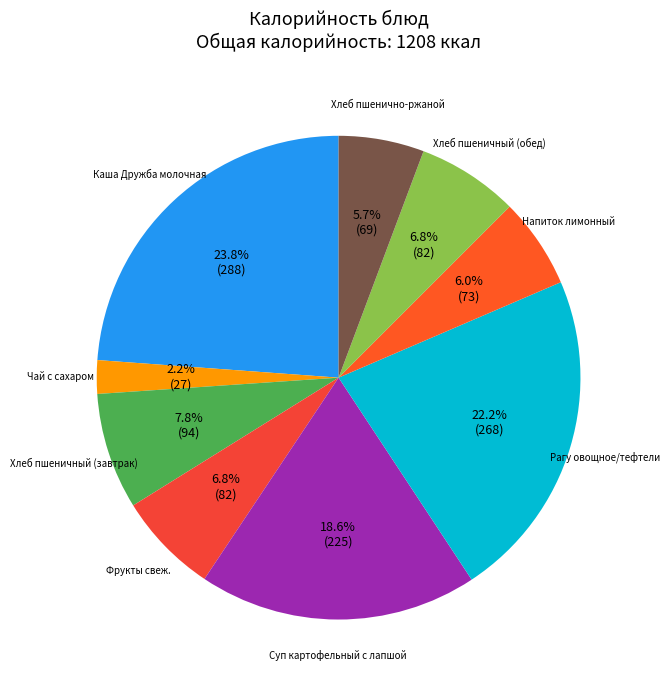

How many segments does this pie chart have?

9